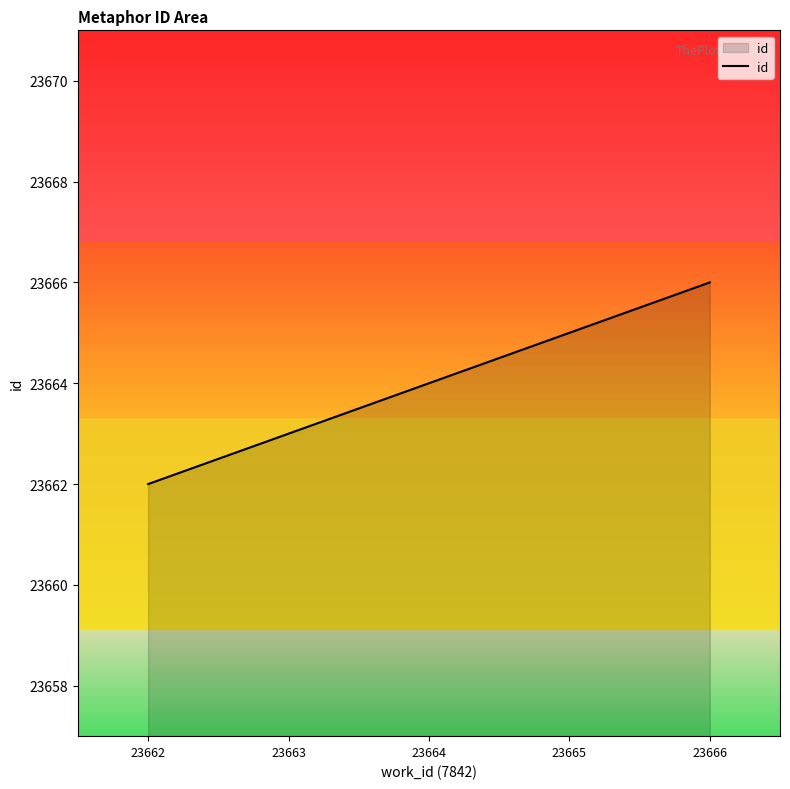

At which category does the chart reach its minimum across all series?

23662